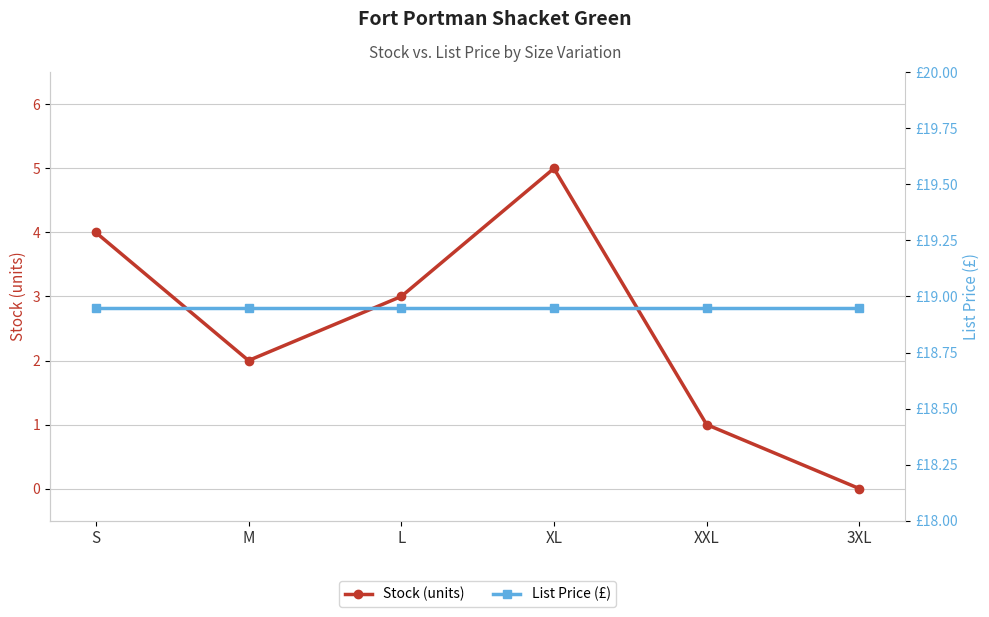

Between L and XXL, which series saw the biggest shift?

Stock (units)